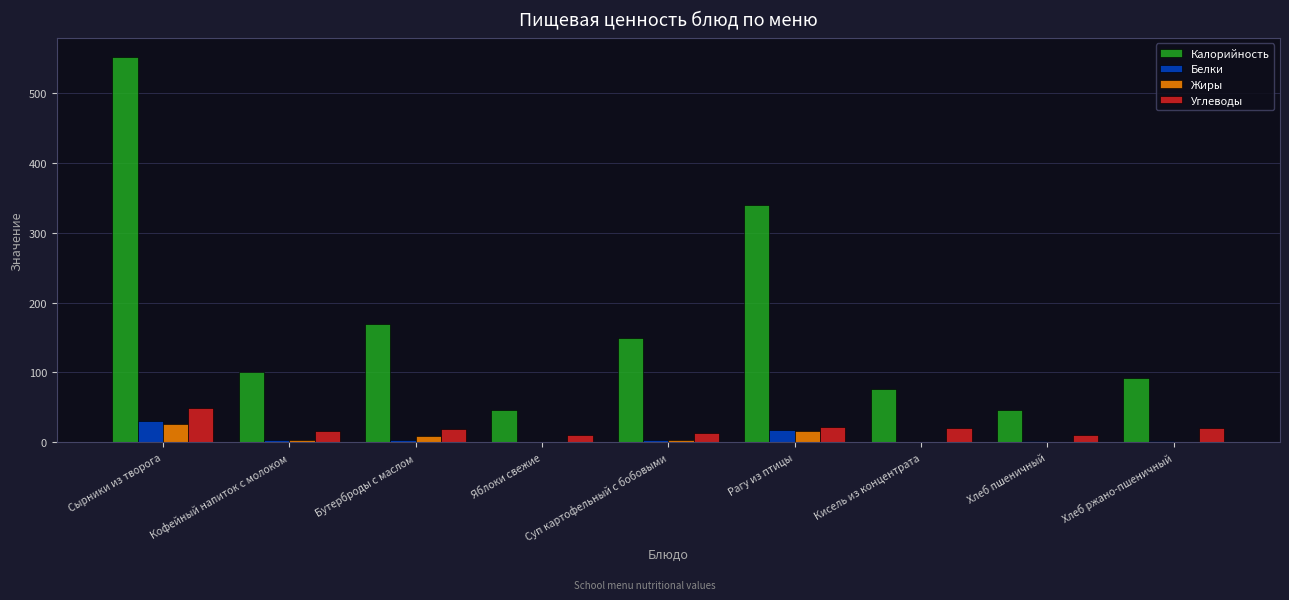

True or false: Калорийность has a value of 95 at Суп картофельный с бобовыми.

False